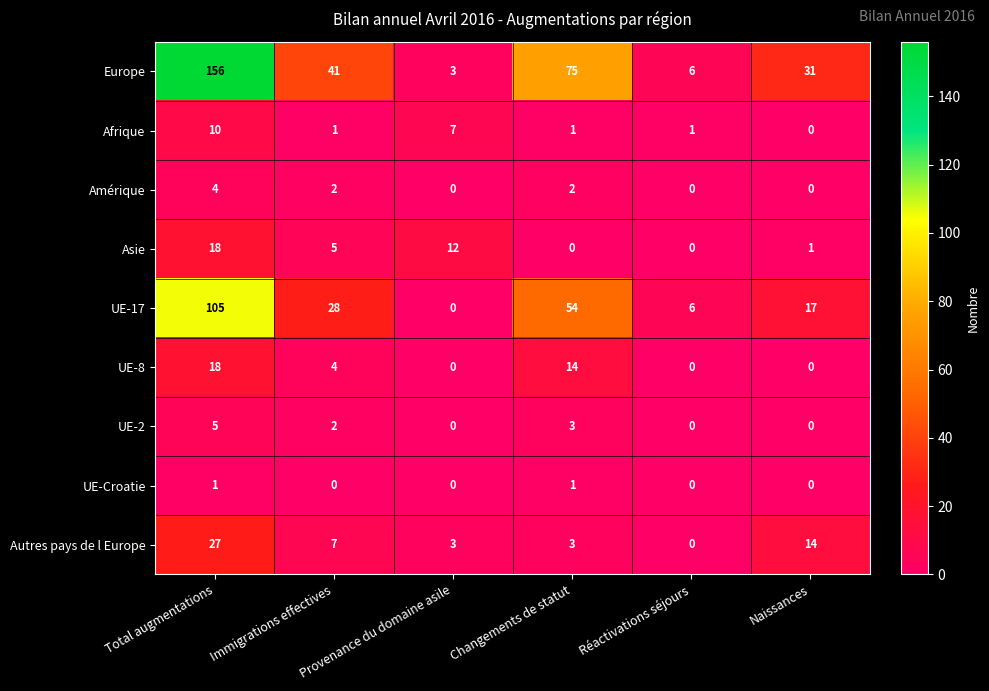

The value of UE-8 at Naissances is 0. True or false?

True